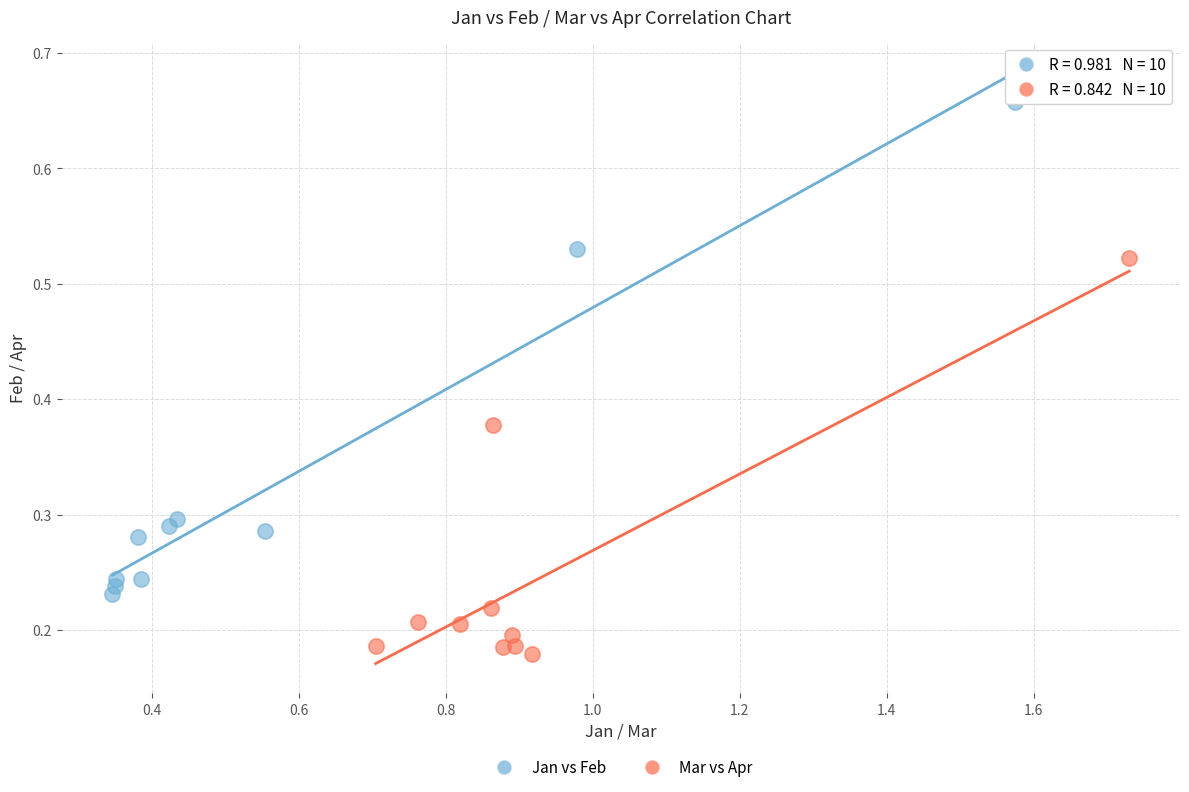

Which series contains the highest Y value?

Jan vs Feb